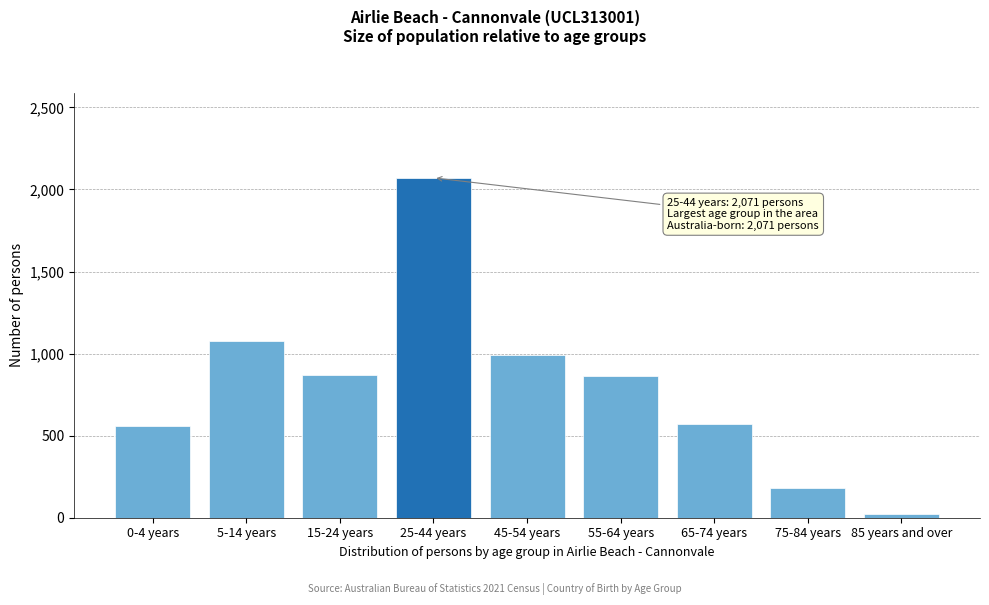

The value at 65-74 years is 570. True or false?

True